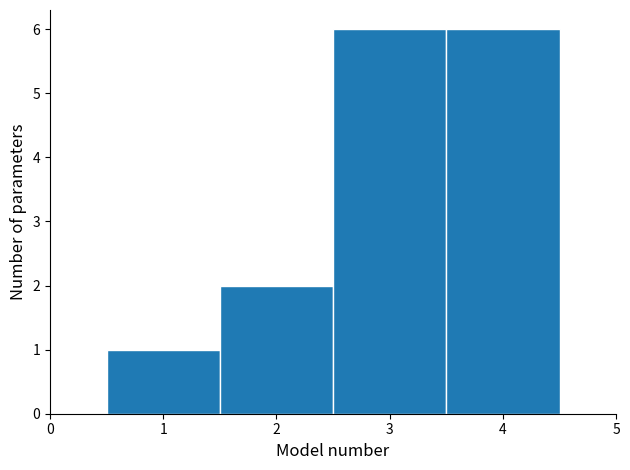

Reading left to right, list every bar in this chart as the range it spans on the x-axis followed by its height. The values are not printed on the chart, so give them approximately, as read against the axis.

0.5 to 1.5: 1
1.5 to 2.5: 2
2.5 to 3.5: 6
3.5 to 4.5: 6